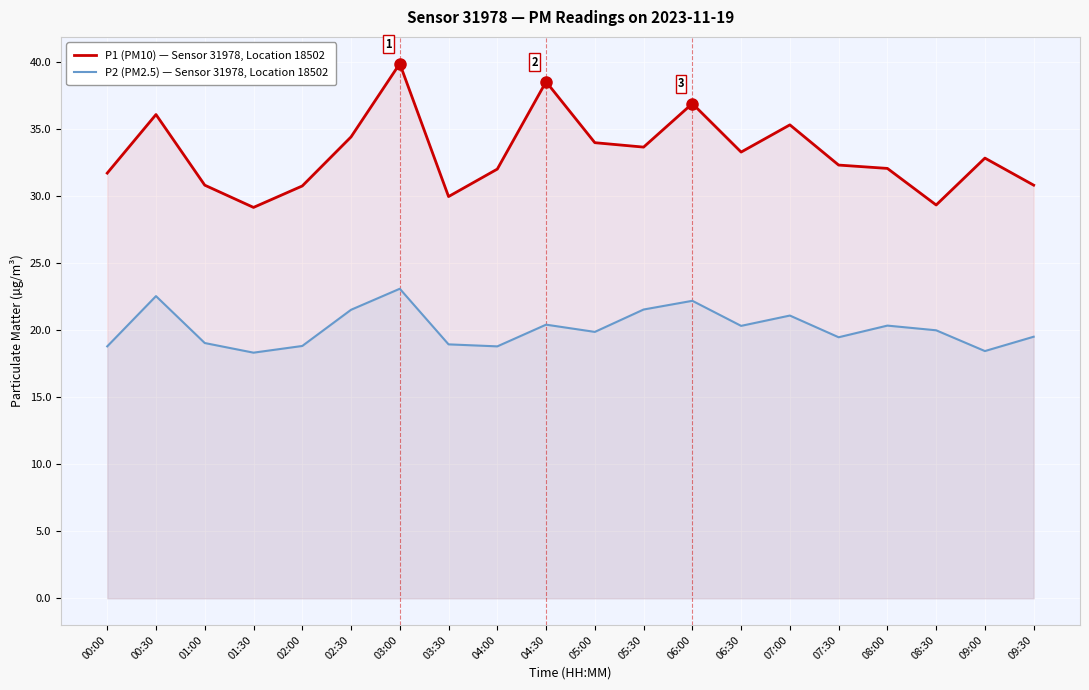

Which series has the largest total across all categories?

P1 (PM10) — Sensor 31978, Location 18502